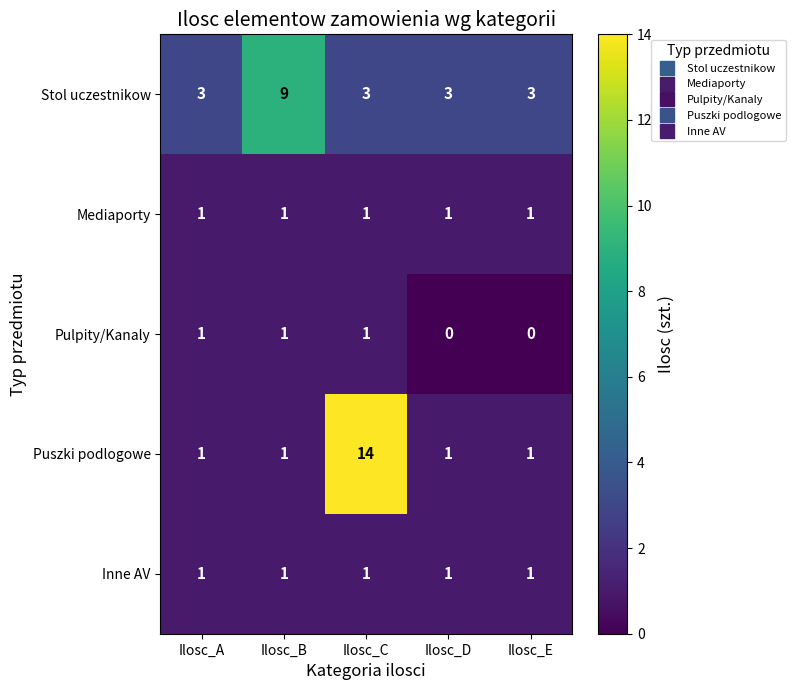

The value of Stol uczestnikow at Ilosc_C is 3. True or false?

True